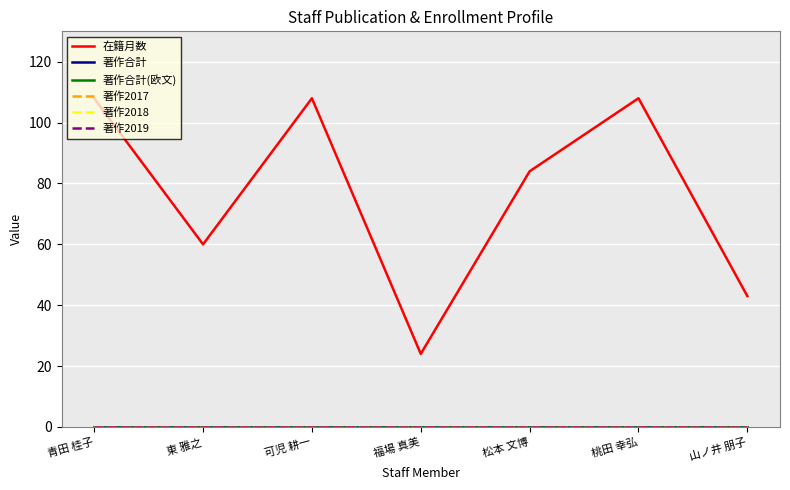

Does the chart have visible grid lines?

Yes